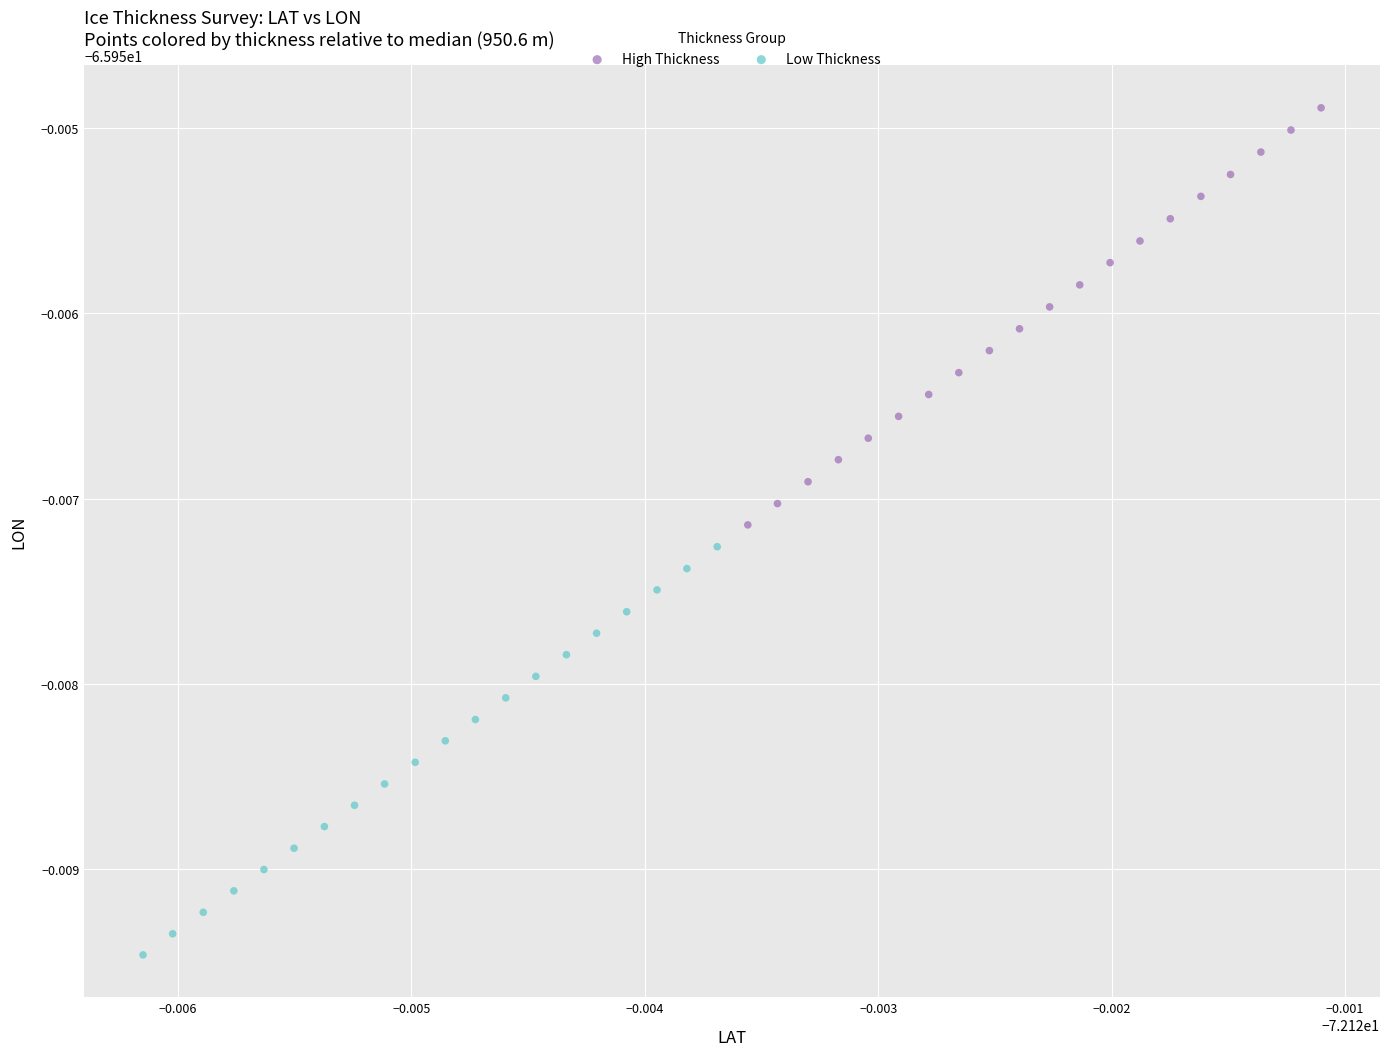

Which series reaches the minimum Y coordinate?

Low Thickness